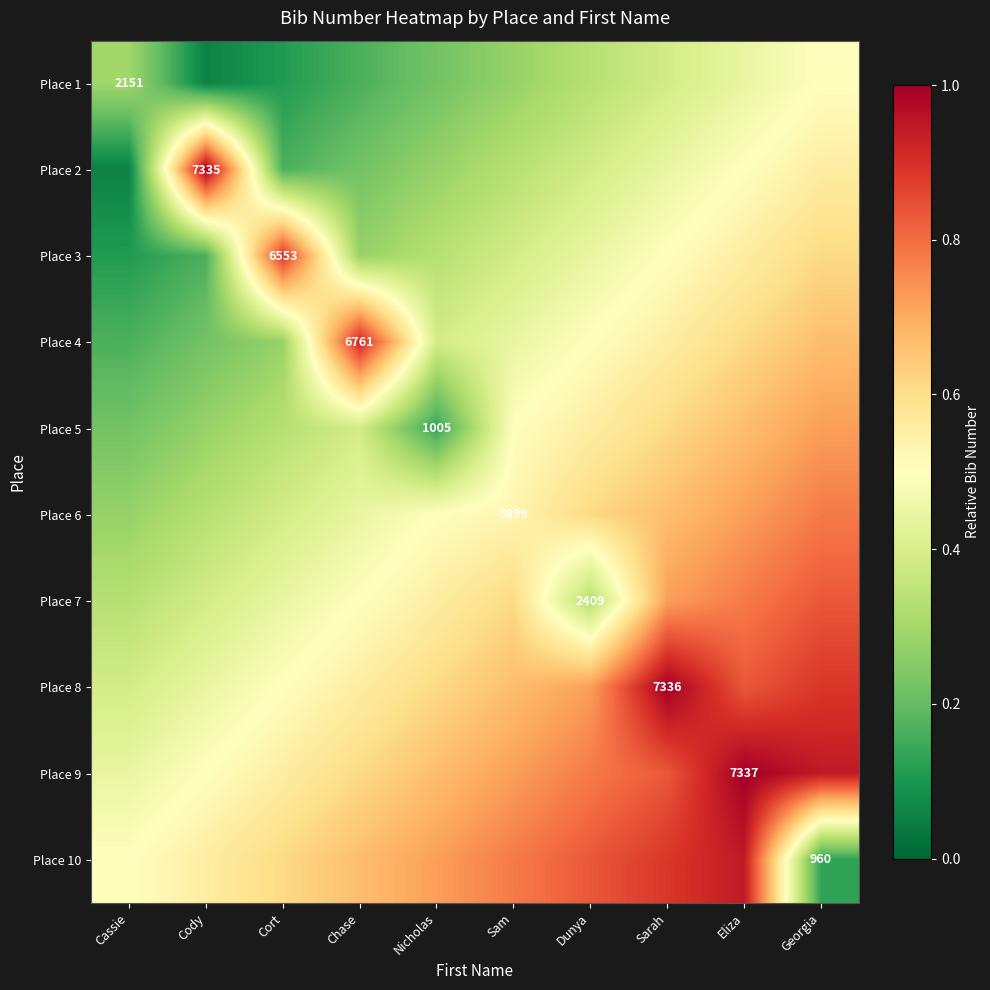

Which series has the largest range (max minus min)?

Place 2